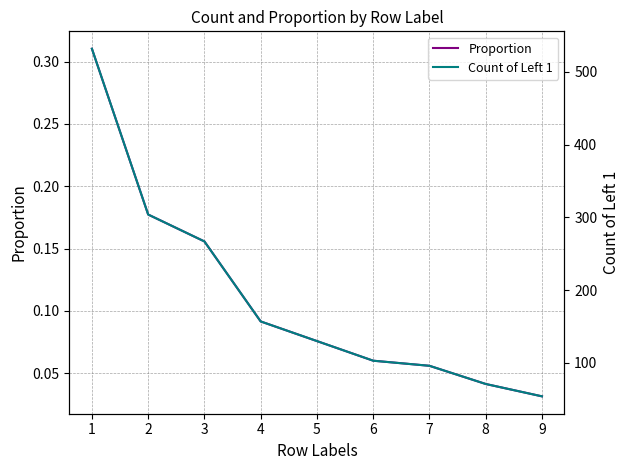

What is the approximate value of Count of Left 1 at 2?

304.0